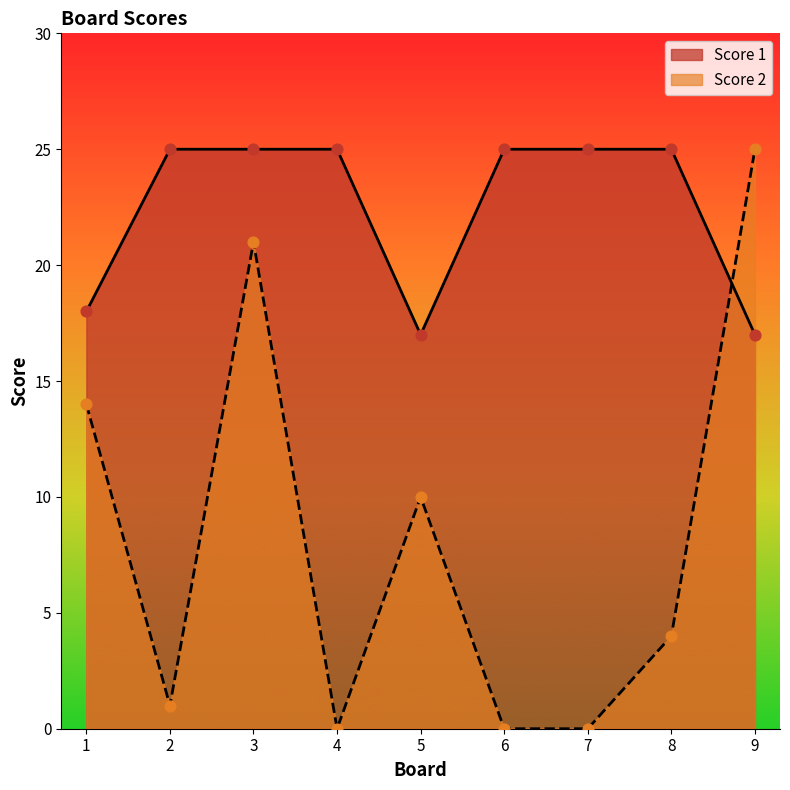

Is the value of Score 1 at 6 greater than the value of Score 2 at 4?

Yes